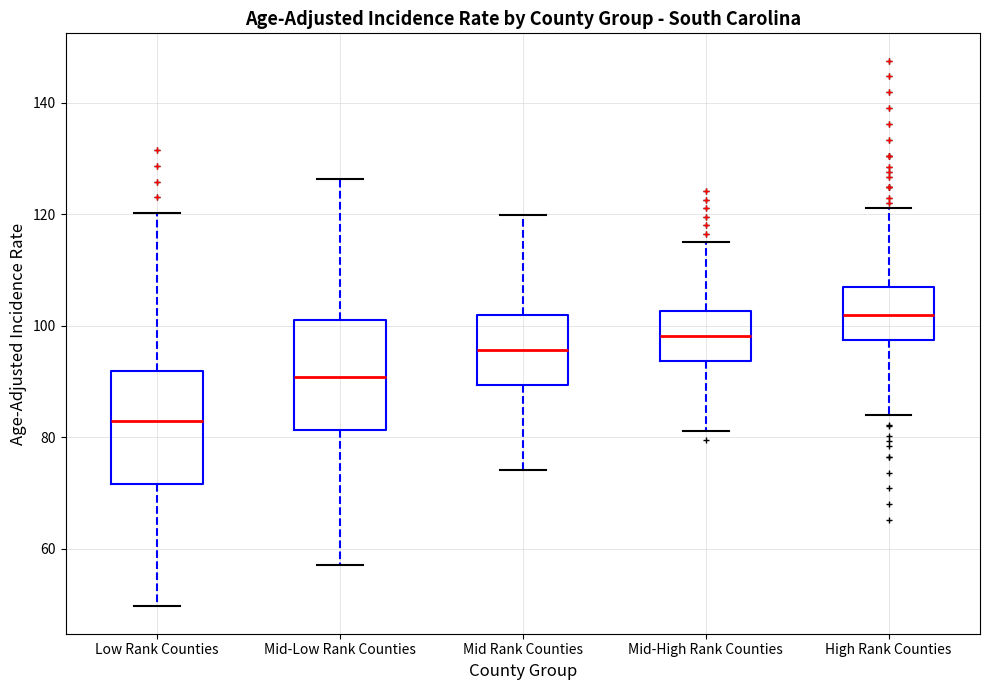

Where does the upper whisker of the box for High Rank Counties end on the y-axis? The values are not printed on the chart, so give them approximately, as read against the axis.

122